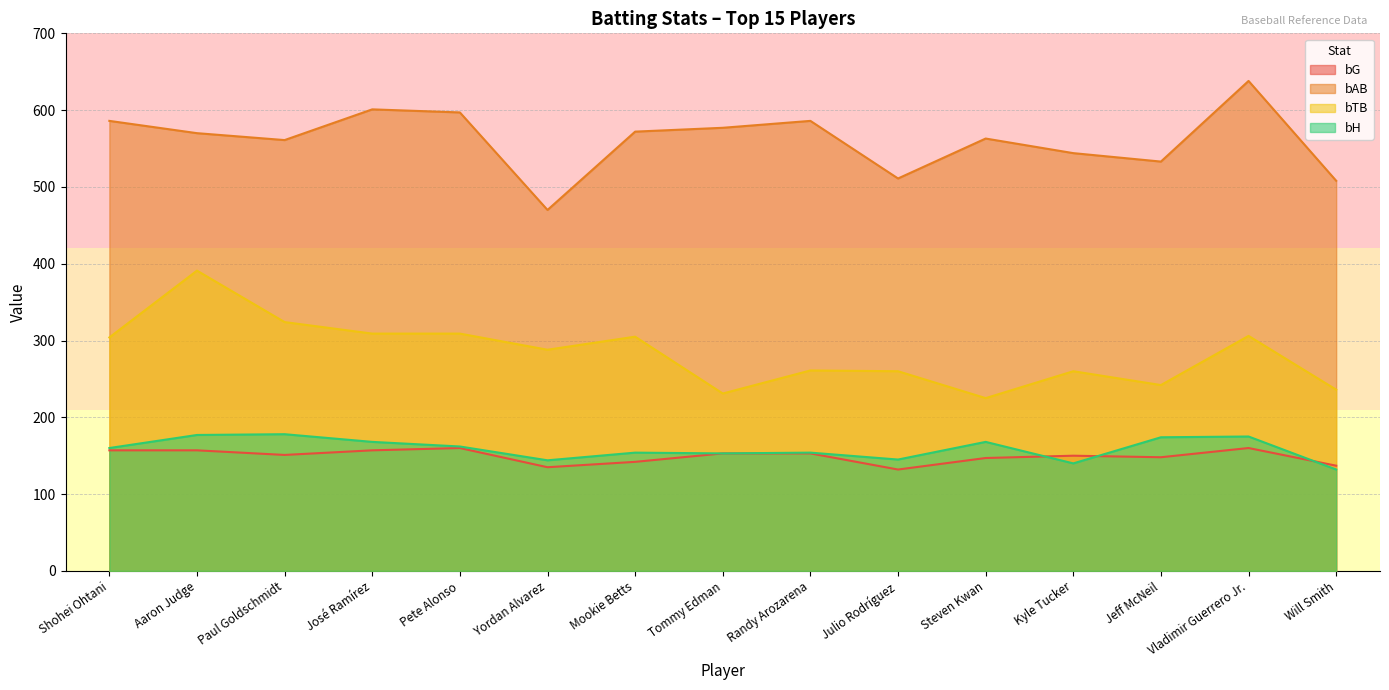

What is the greatest value displayed?

638